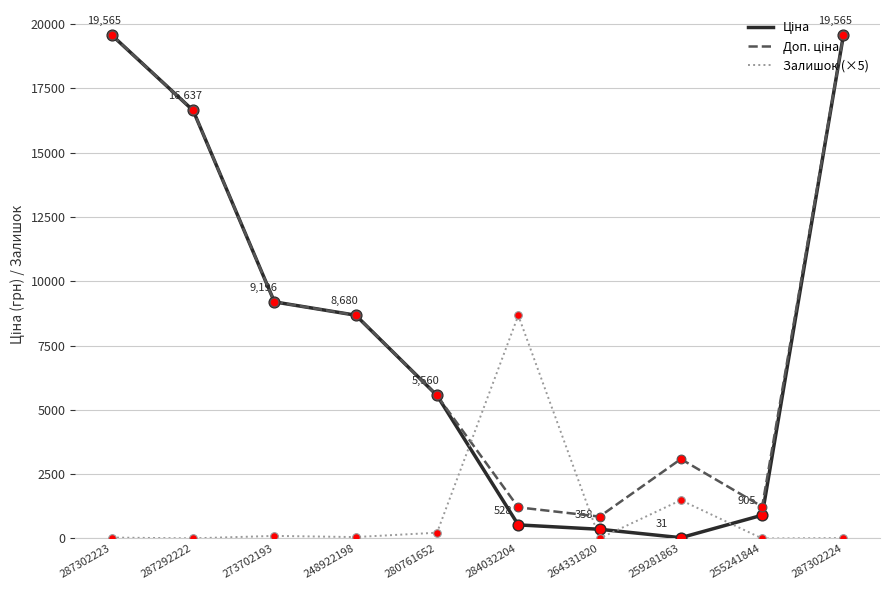

The Залишок (×5) series shows 0.0 at 255241844. True or false?

True